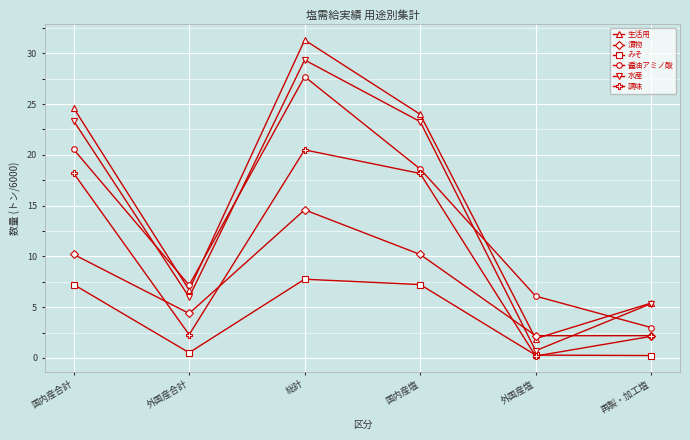

Which series has the largest total across all categories?

生活用